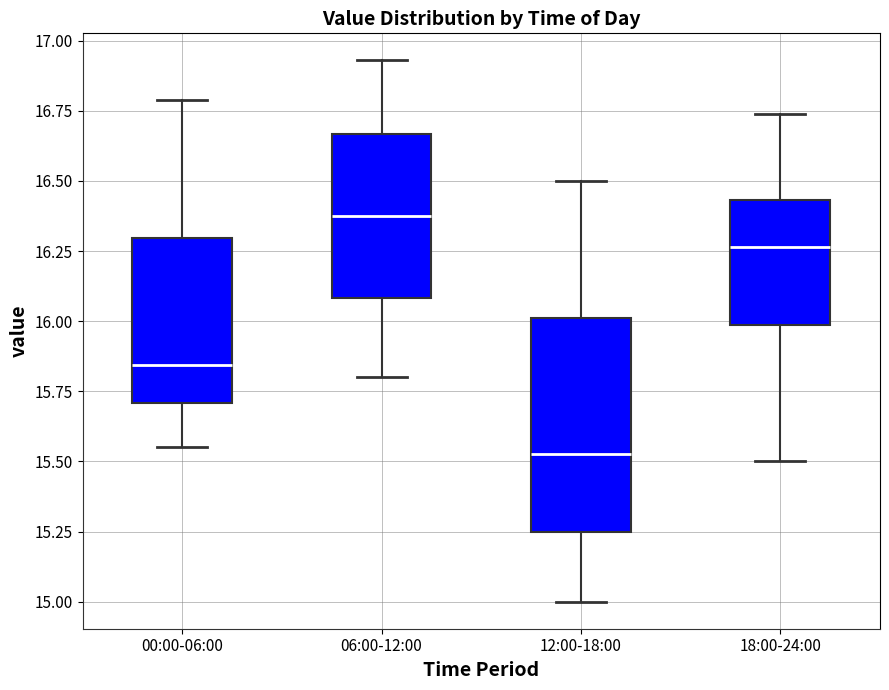

Reading left to right, transcribe this box plot: for each box, give where its median line is, the range the box spans, and where its two whiskers end, as read against the y-axis. The values are not printed on the chart, so give them approximately, as read against the axis.

00:00-06:00: median 15.85, box 15.70 to 16.30, whiskers 15.55 to 16.80
06:00-12:00: median 16.40, box 16.10 to 16.65, whiskers 15.80 to 16.95
12:00-18:00: median 15.55, box 15.25 to 16.00, whiskers 15.00 to 16.50
18:00-24:00: median 16.25, box 16.00 to 16.45, whiskers 15.50 to 16.75